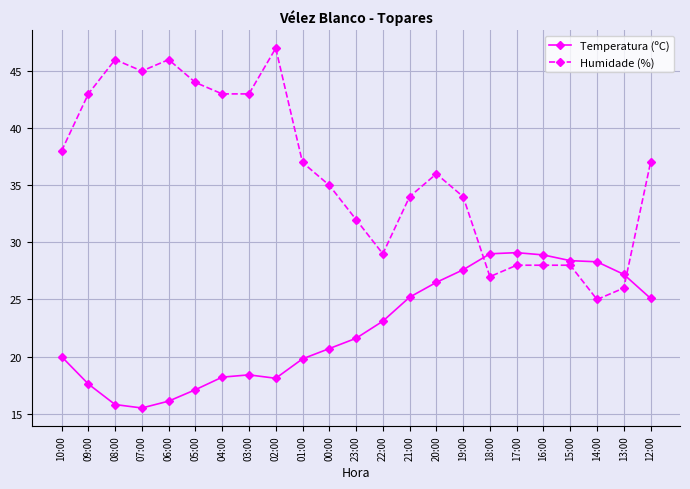

What position from the right is 16:00?

5